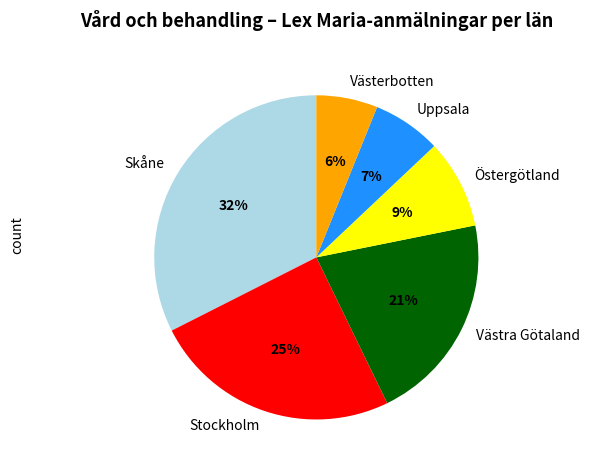

To the nearest percent, what percentage of the pie is Skåne?

32%